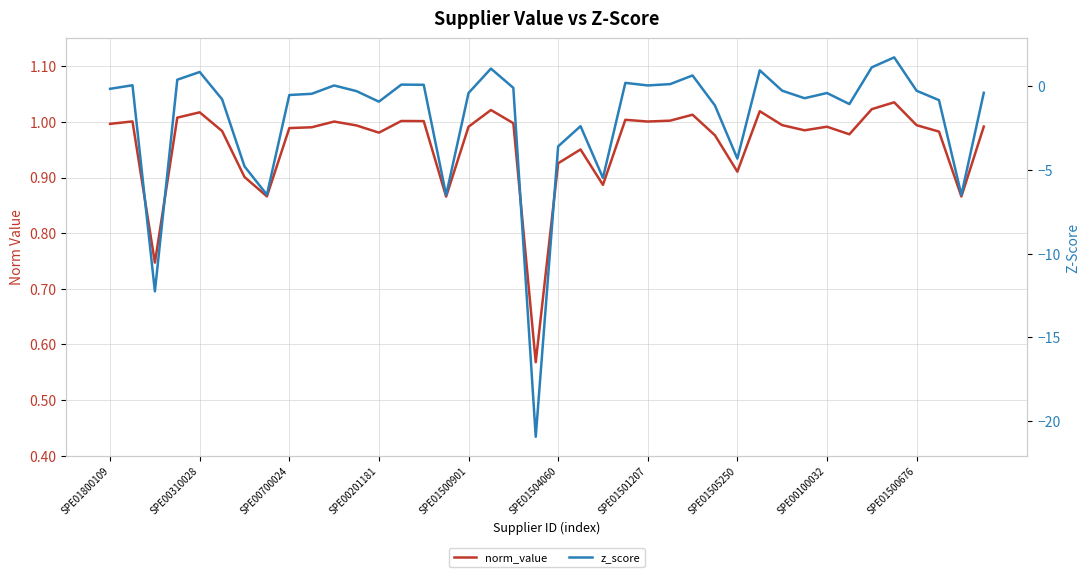

How many data points does each series have?

40